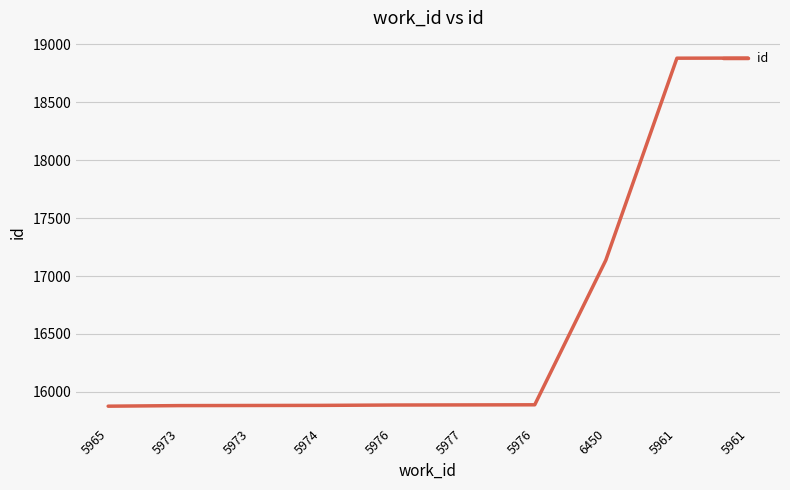

Is this an area chart (filled region under the line)?

No